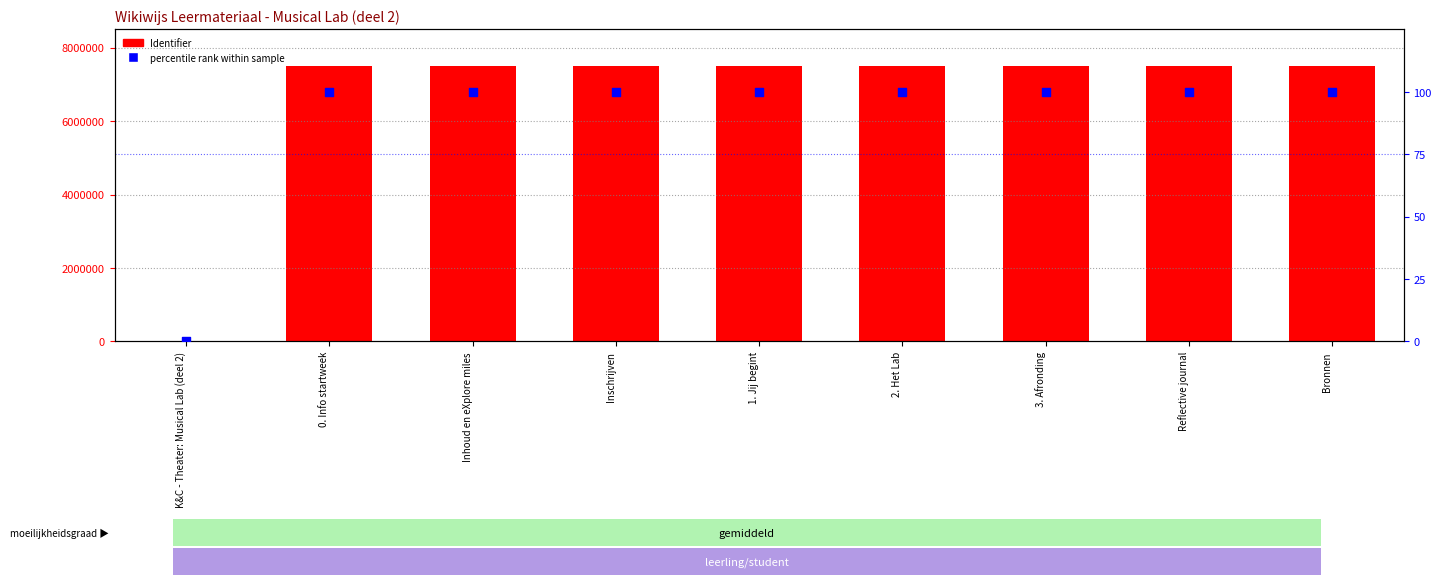

Which series has the largest total across all categories?

Identifier